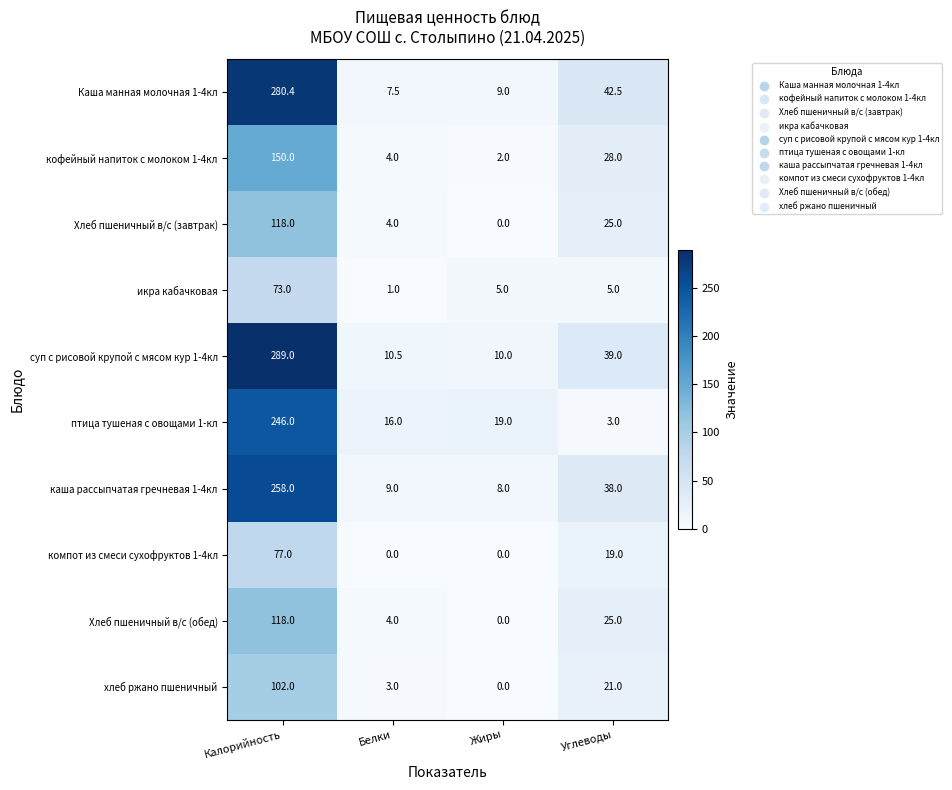

Is it true that Каша манная молочная 1-4кл equals 9.0 at Жиры?

True